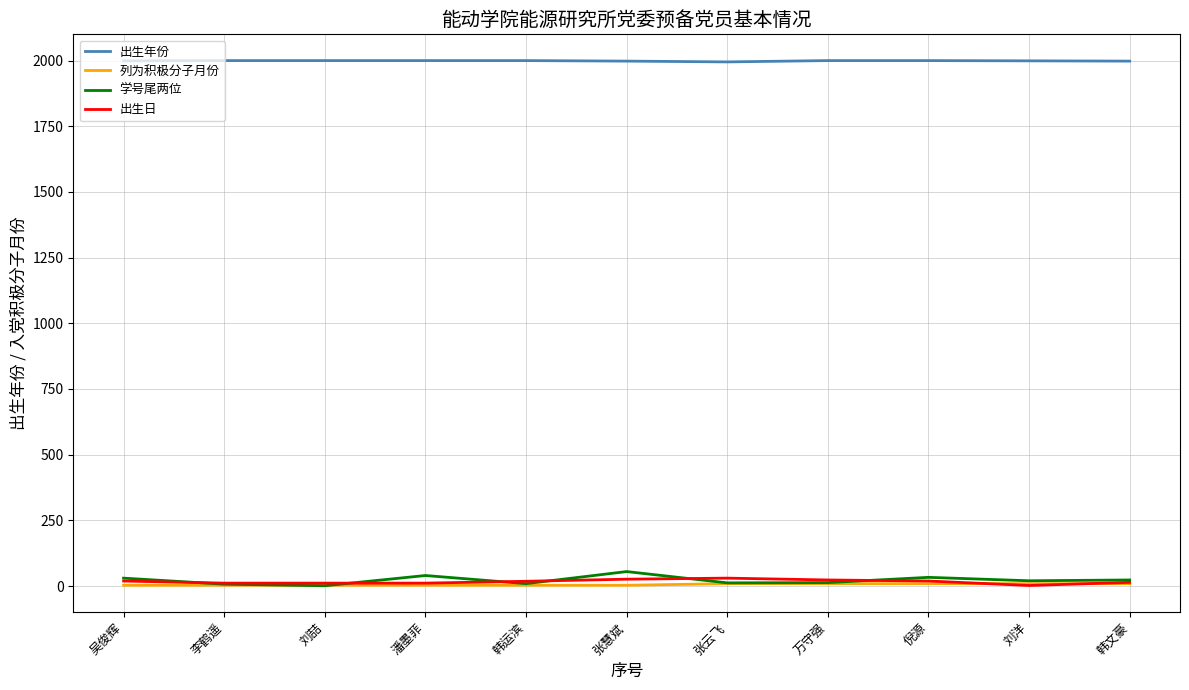

True or false: 学号尾两位 and 出生年份 intersect in this chart.

False